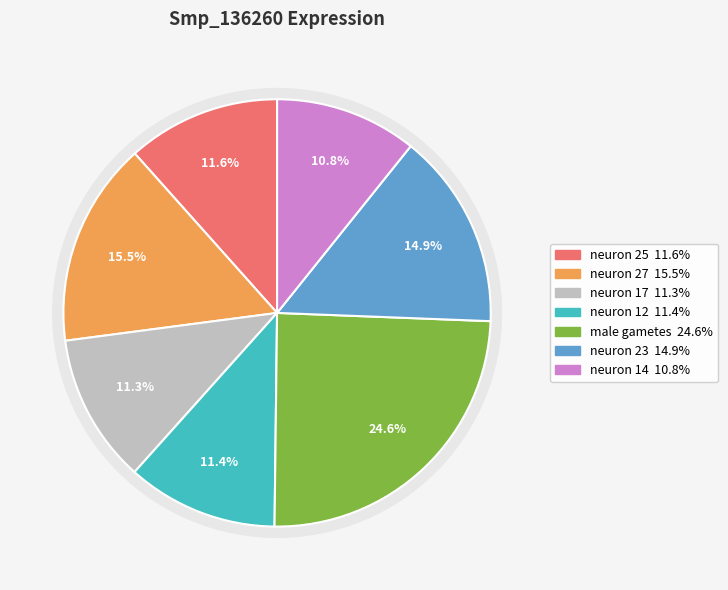

Is the sum of neuron 17 and neuron 12 greater than half?

No